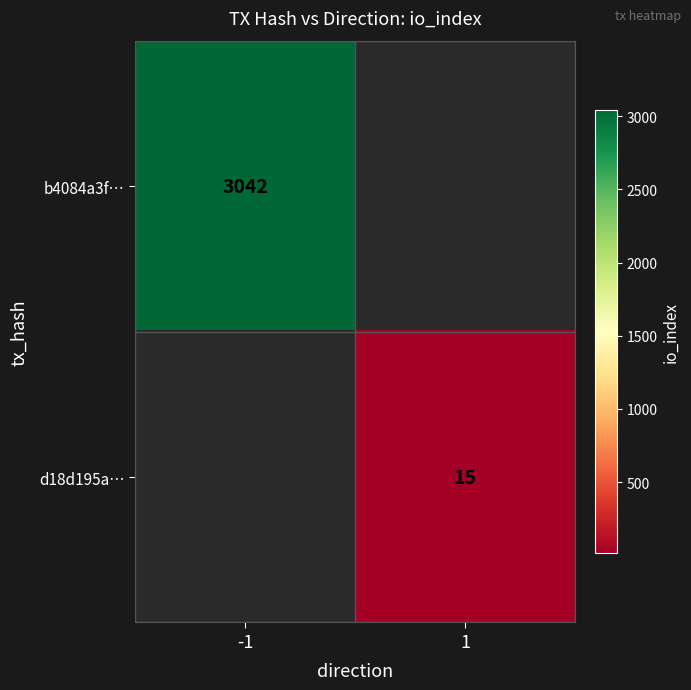

Is it true that b4084a3f… equals 3042 at -1?

True